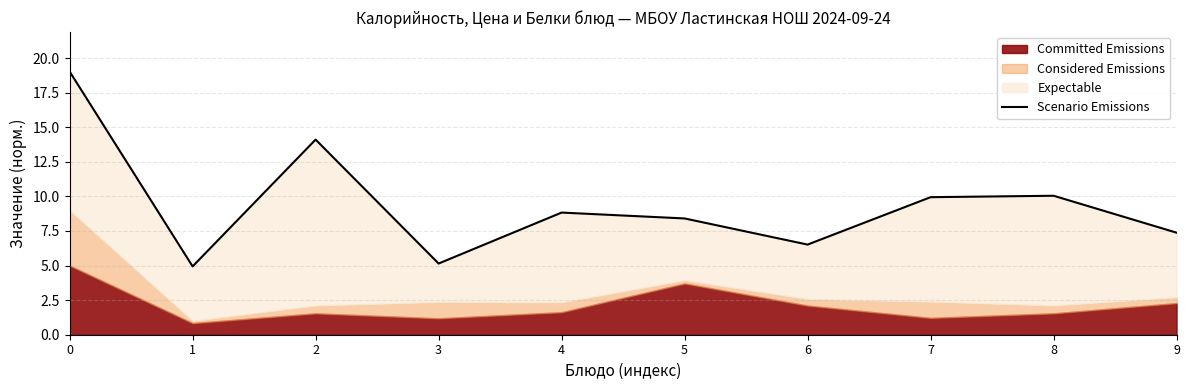

The chart shows a value of 2.7 at 3. True or false?

False